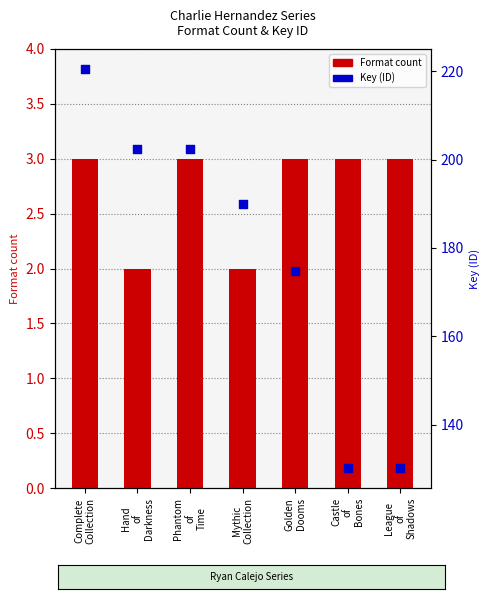

Which series has the largest Y range (max minus min)?

Key (ID)